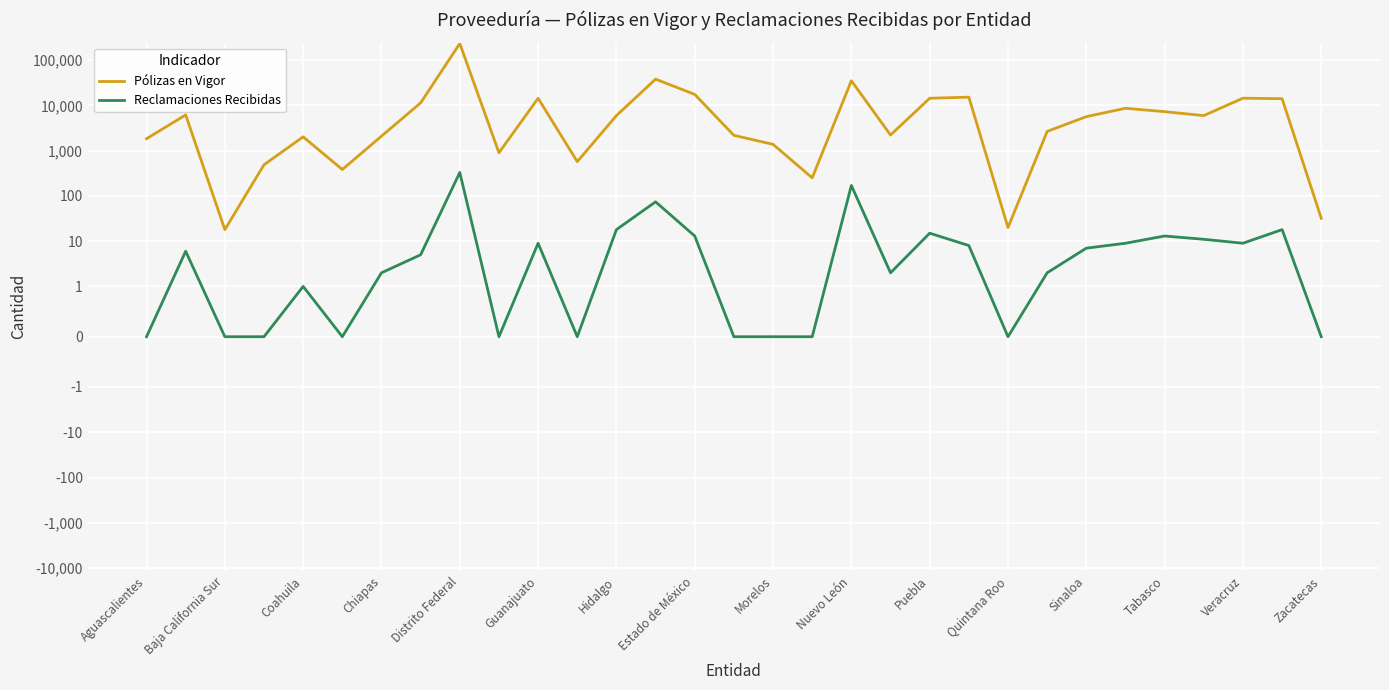

Is it true that Pólizas en Vigor equals 14376 at Guanajuato?

True